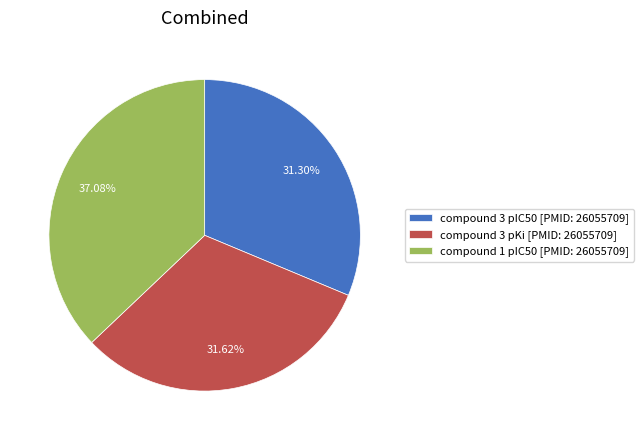

Does compound 1 pIC50 [PMID: 26055709] account for over 50% of the chart?

No